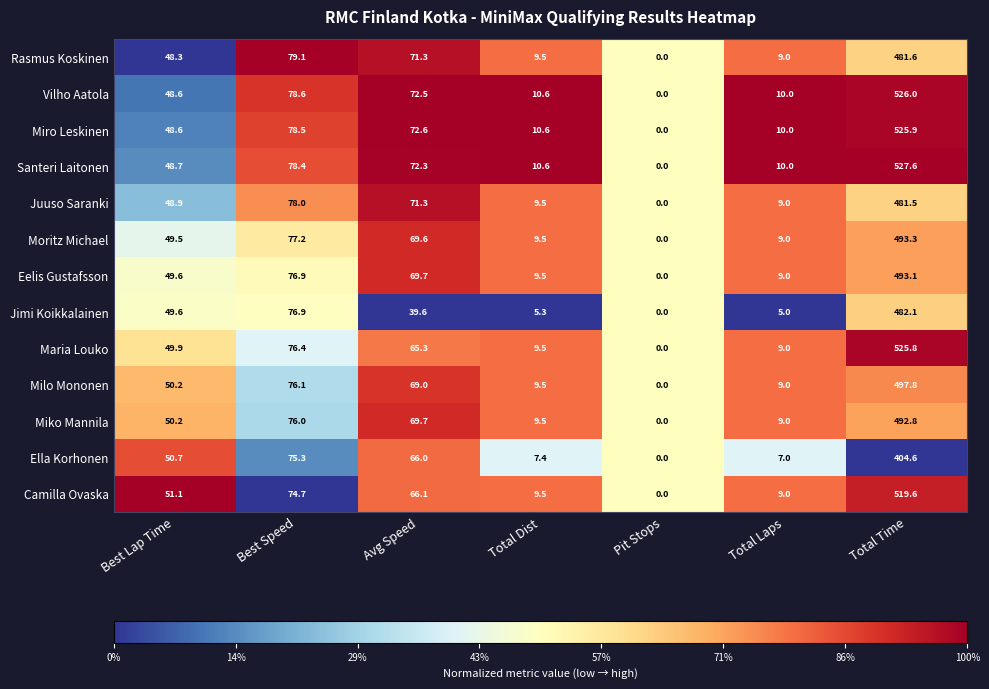

List the labels in order of Eelis Gustafsson value, largest first.

Total Time, Best Speed, Avg Speed, Best Lap Time, Total Dist, Total Laps, Pit Stops